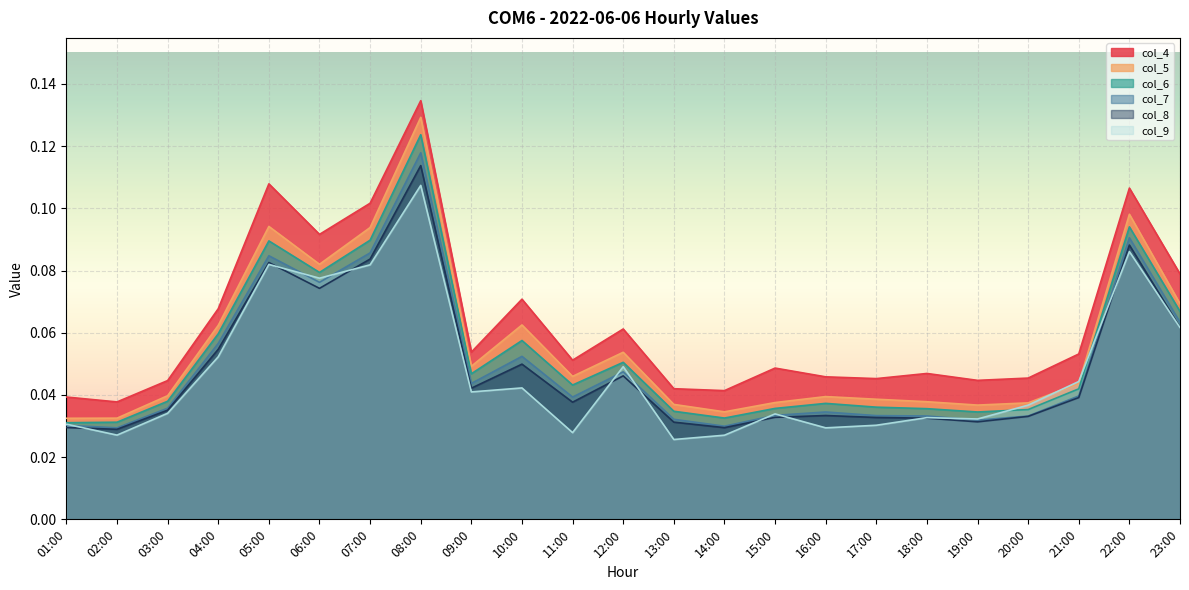

Which category has the lowest value in the col_5 series?

01:00